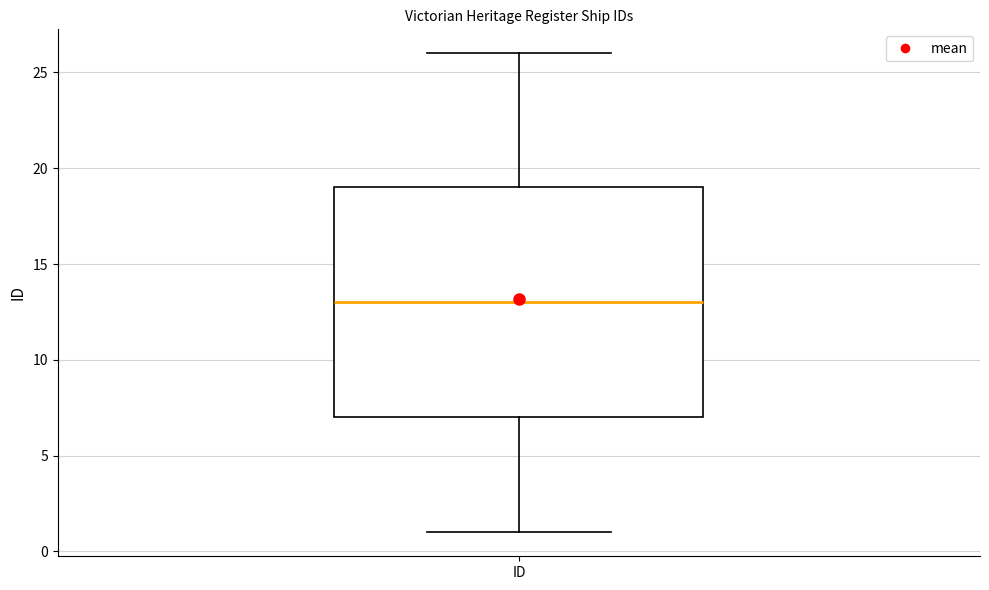

Read this box plot against the y-axis: the position of the median line, the range covered by the box, and the ends of both whiskers. The values are not printed on the chart, so give them approximately, as read against the axis.

median 13, box 7 to 19, whiskers 1 to 26